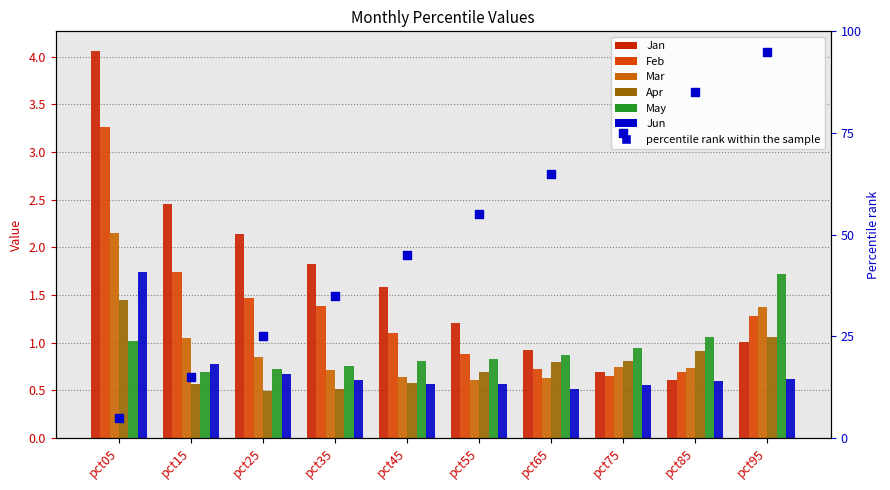

At which category is the sum across all series the highest?

pct05